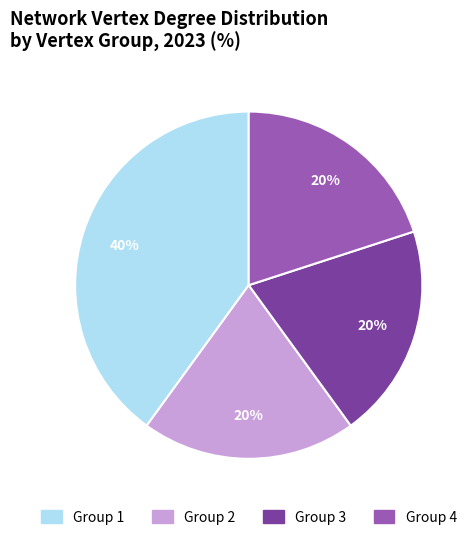

To the nearest percent, what portion does Group 4 represent?

20%